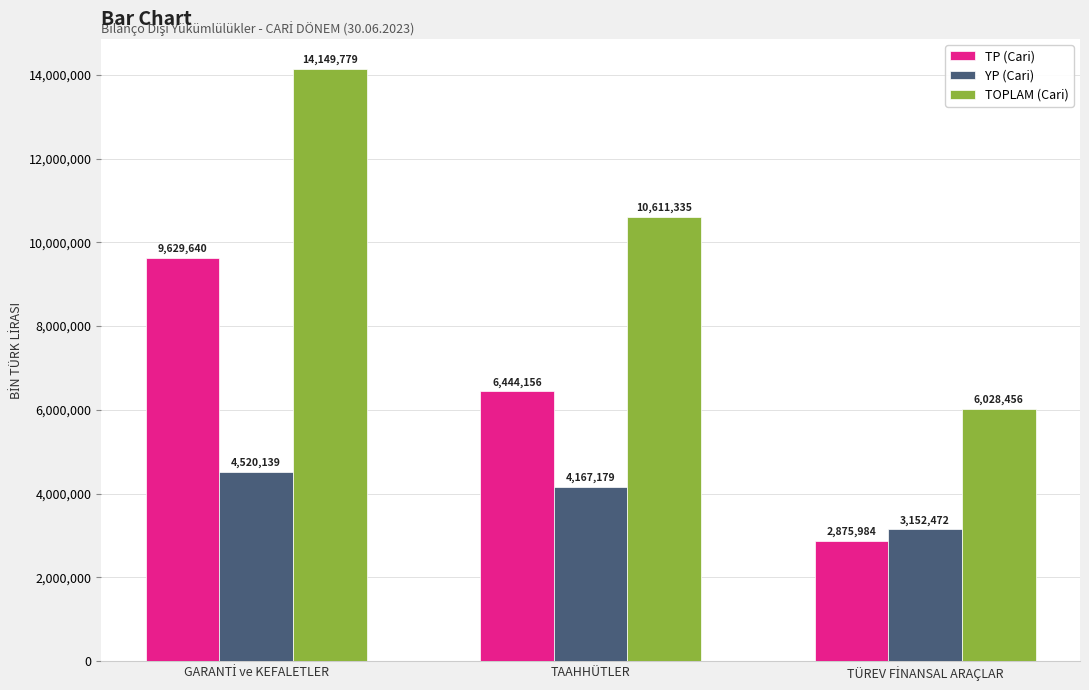

Which series has the largest total across all categories?

TOPLAM (Cari)